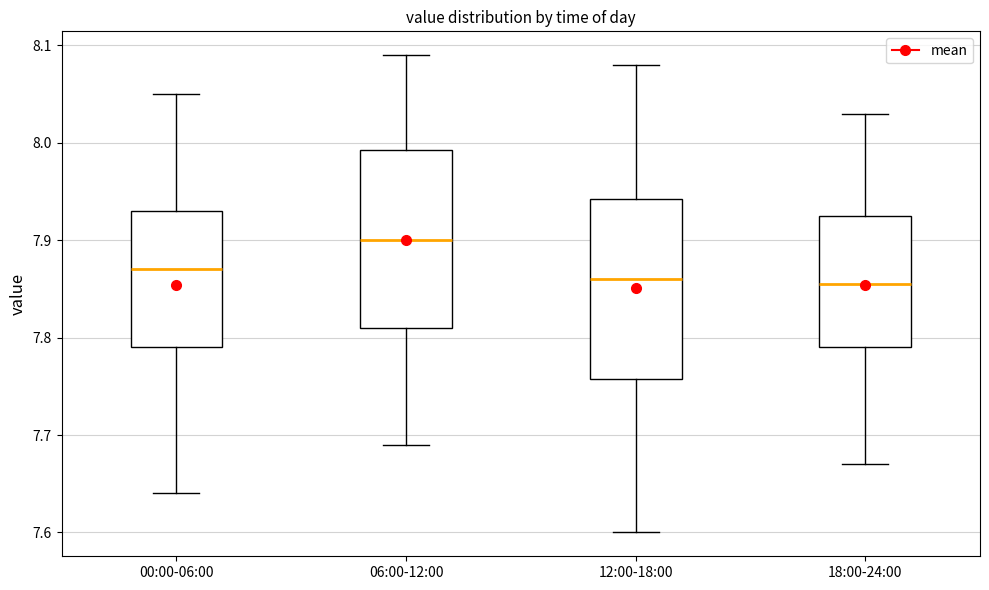

Where is the lower edge of the box for 18:00-24:00 on the y-axis? The values are not printed on the chart, so give them approximately, as read against the axis.

7.79